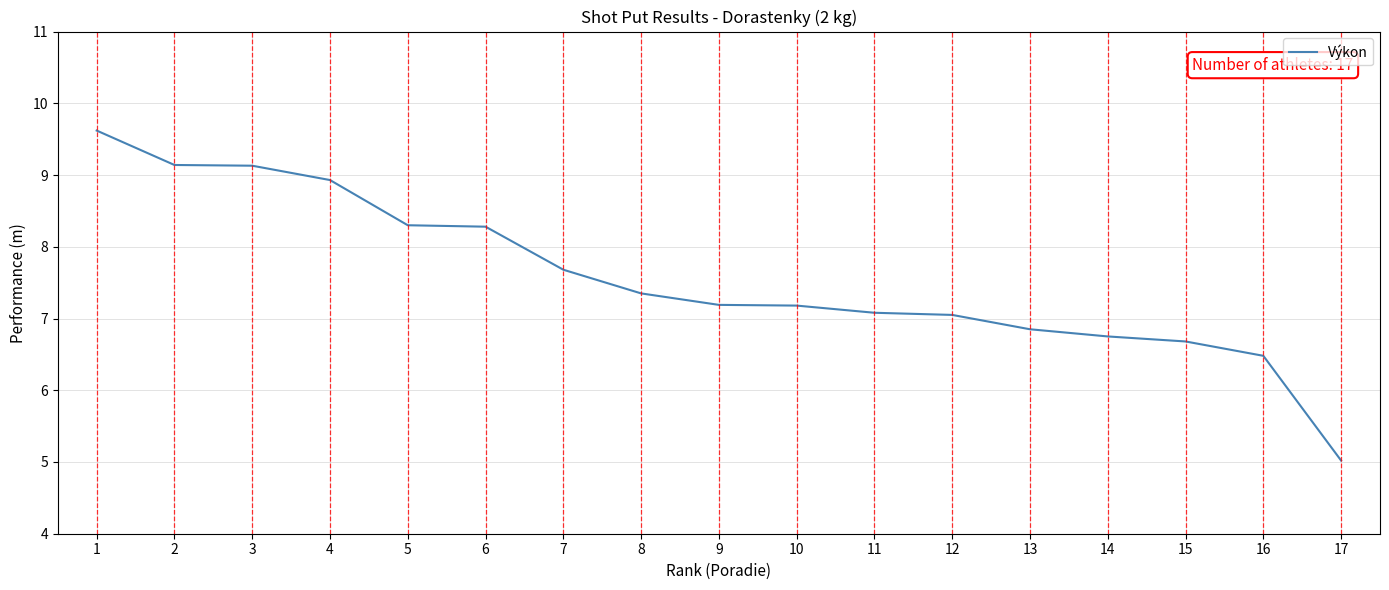

What is the difference between the maximum and minimum values?

4.6